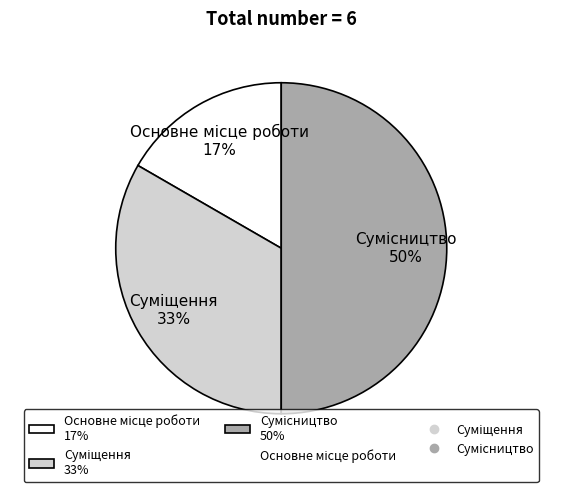

To the nearest percent, what is the average slice percentage?

33%